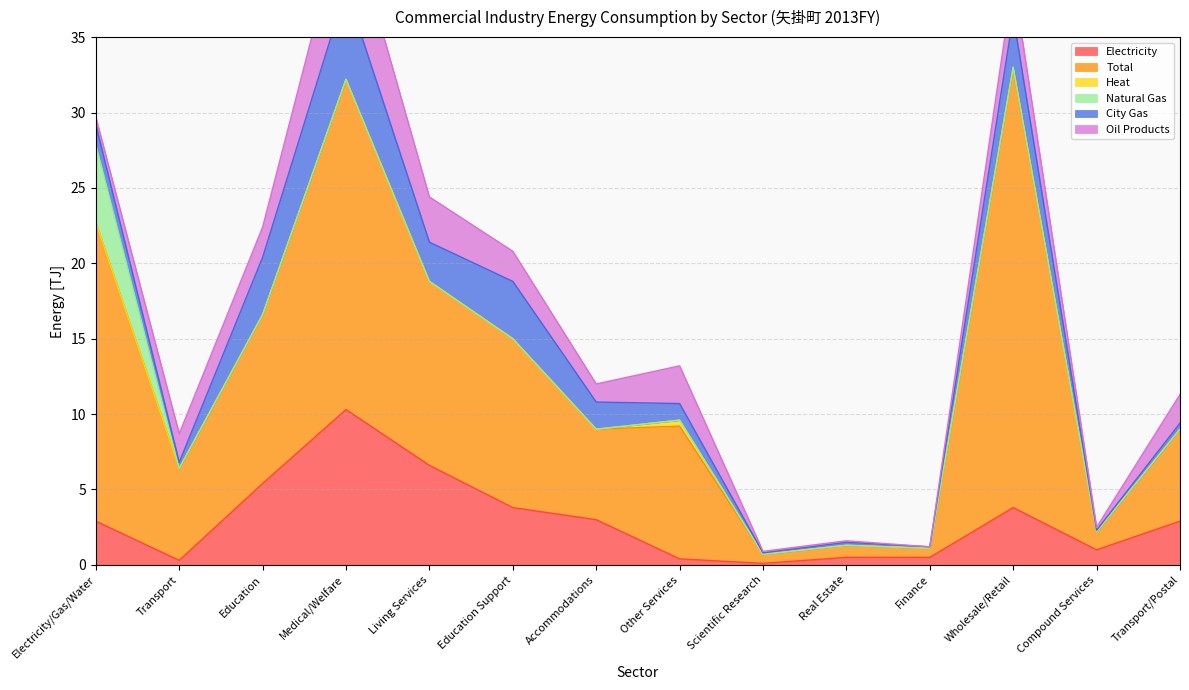

At how many categories does at least one series exceed 5?

10